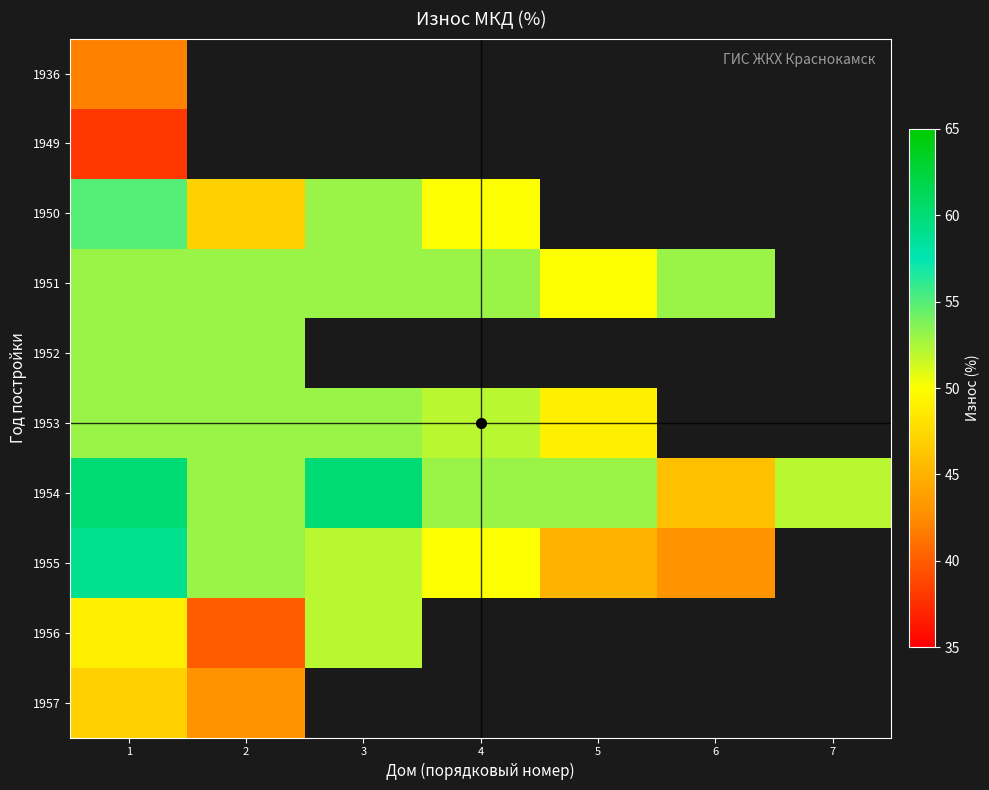

At which label does 1955 reach its peak?

1